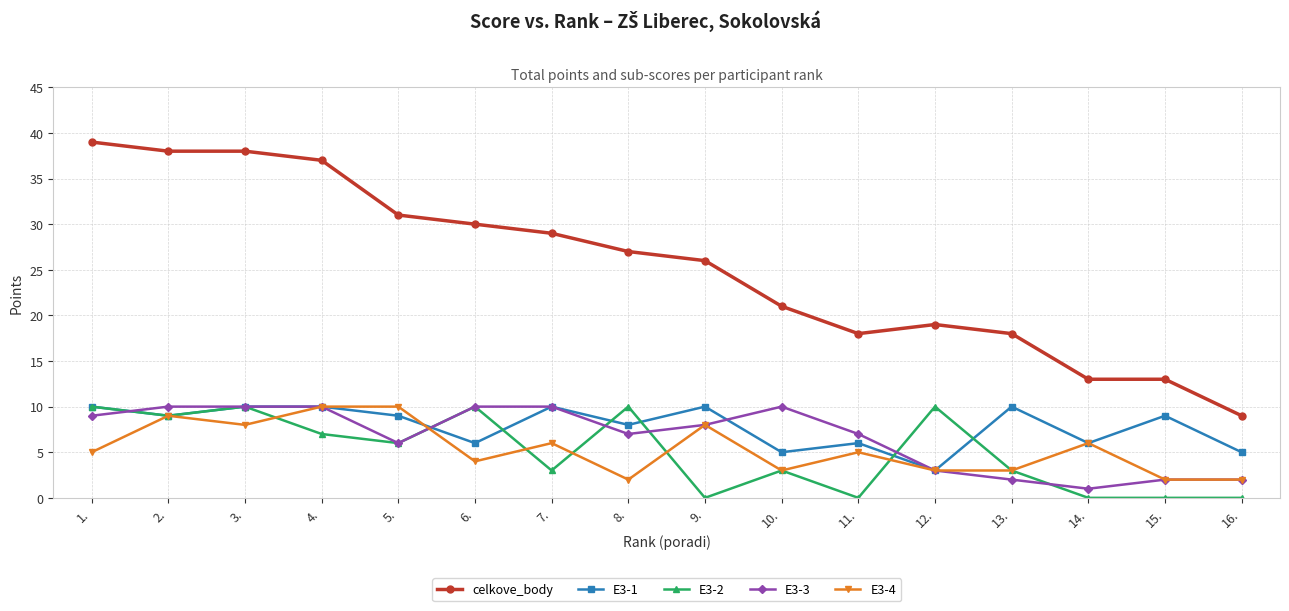

How many interior local valleys does the E3-1 series have?

6